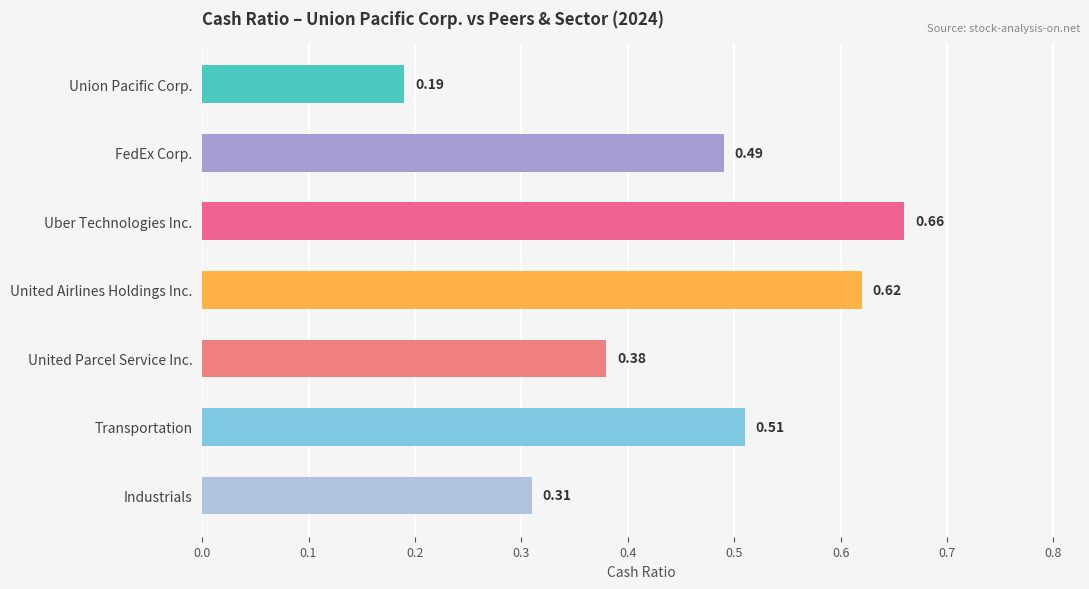

Are the bars horizontal?

Yes